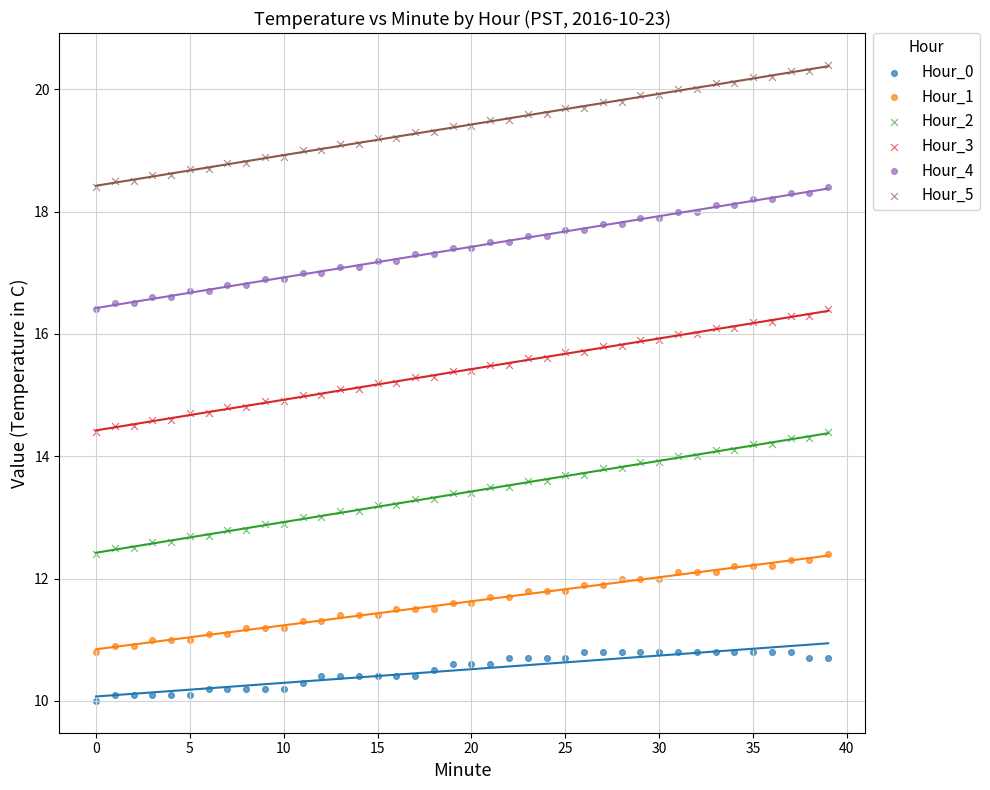

Which series contains the highest Y value?

Hour_5